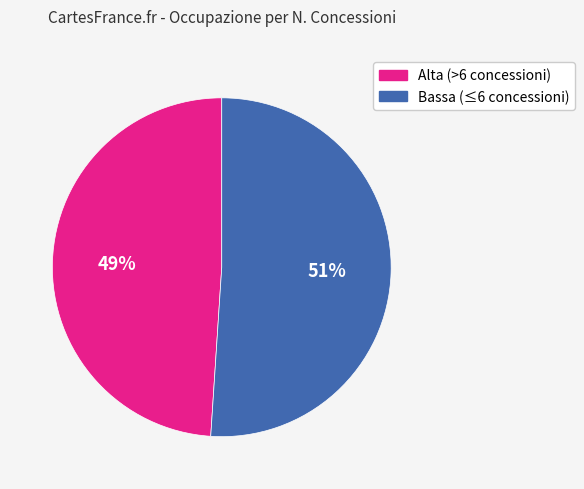

Is there a majority slice in this chart?

Yes